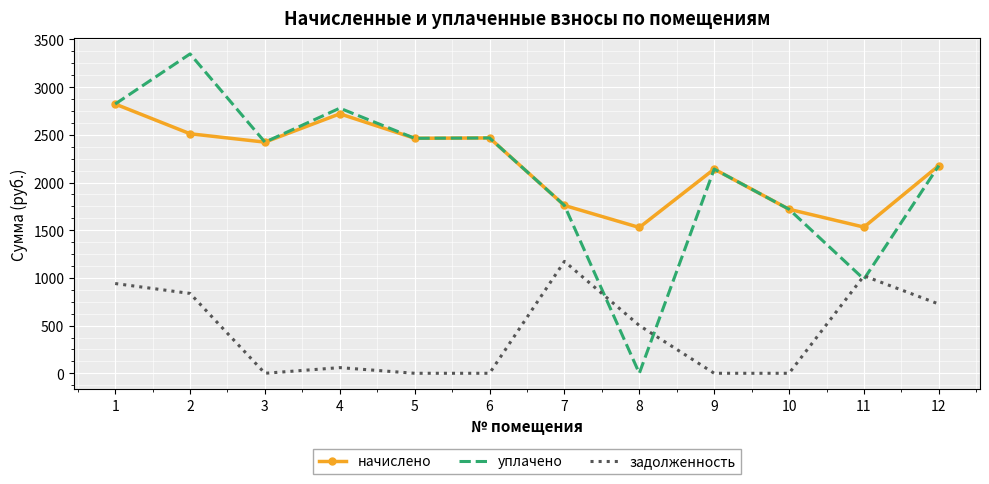

True or false: задолженность has a value of 500.9 at 8.

True